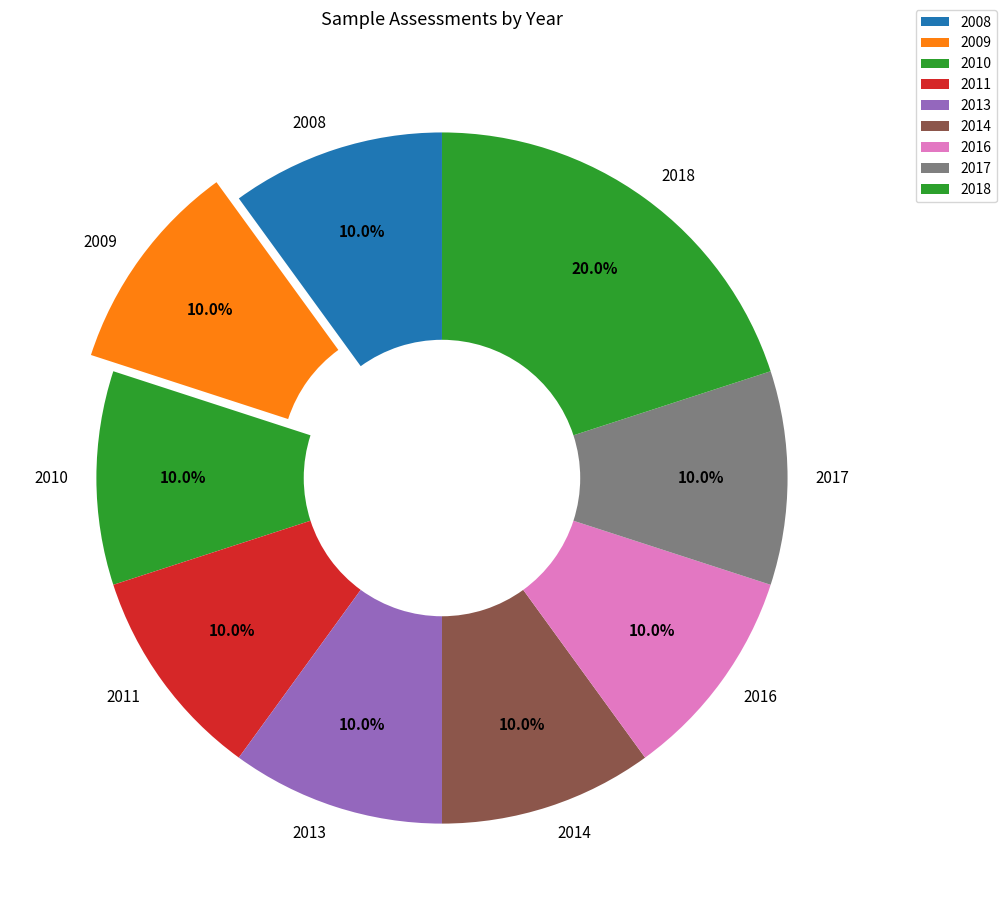

How many segments does this pie chart have?

9